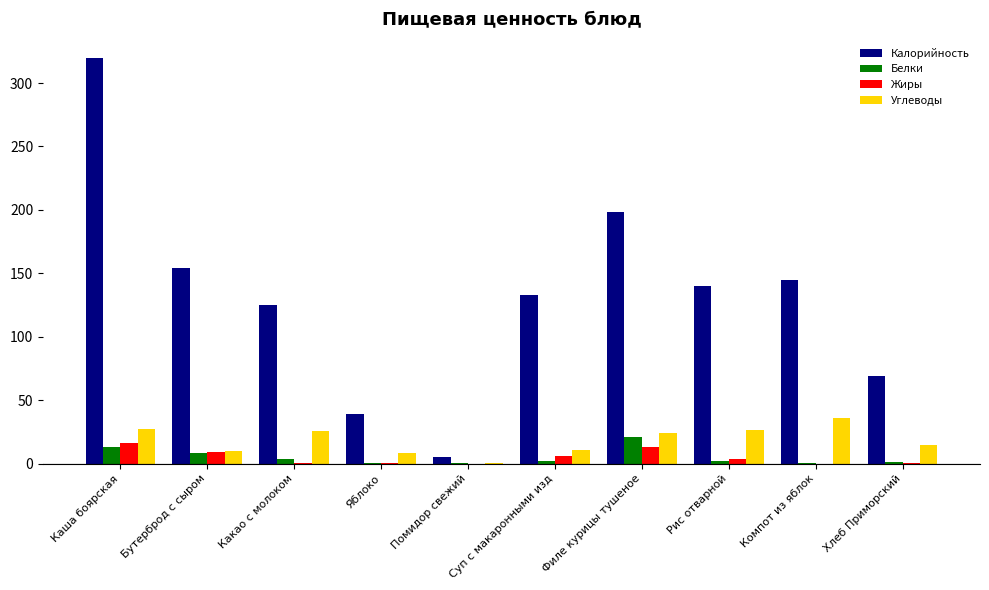

At which category is the sum across all series the highest?

Каша боярская